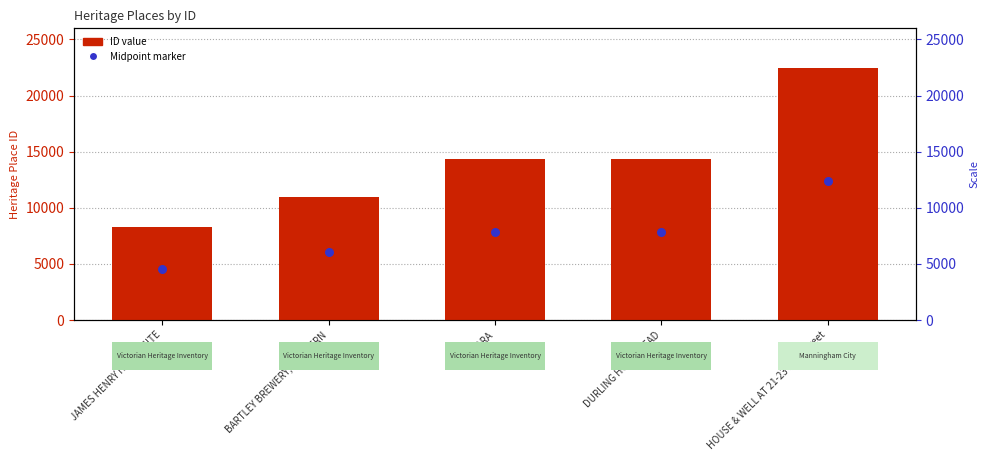

Which series reaches the maximum Y coordinate?

ID